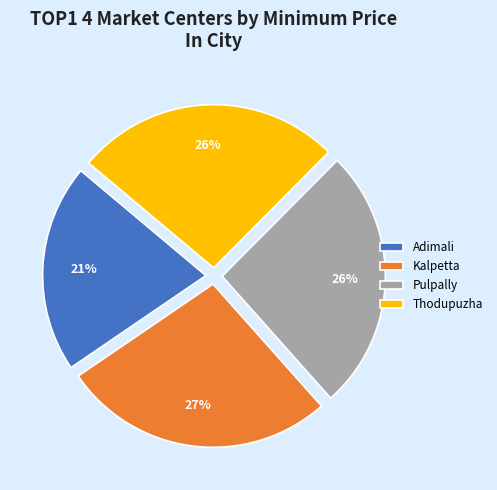

To the nearest percent, what is the combined percentage of Adimali and Kalpetta?

48%